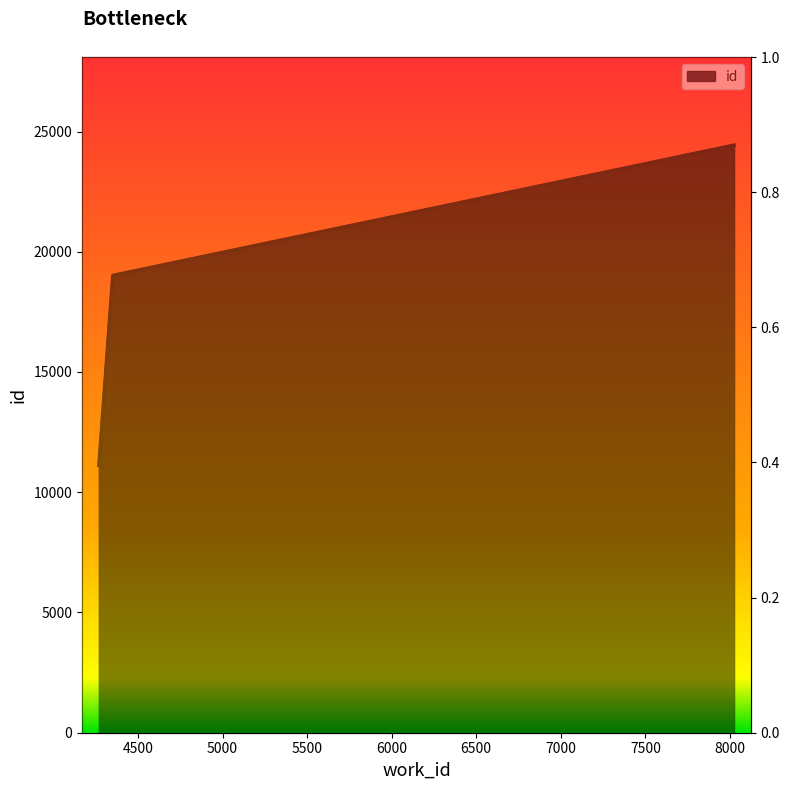

True or false: the data has more than 0 interior local peaks.

False